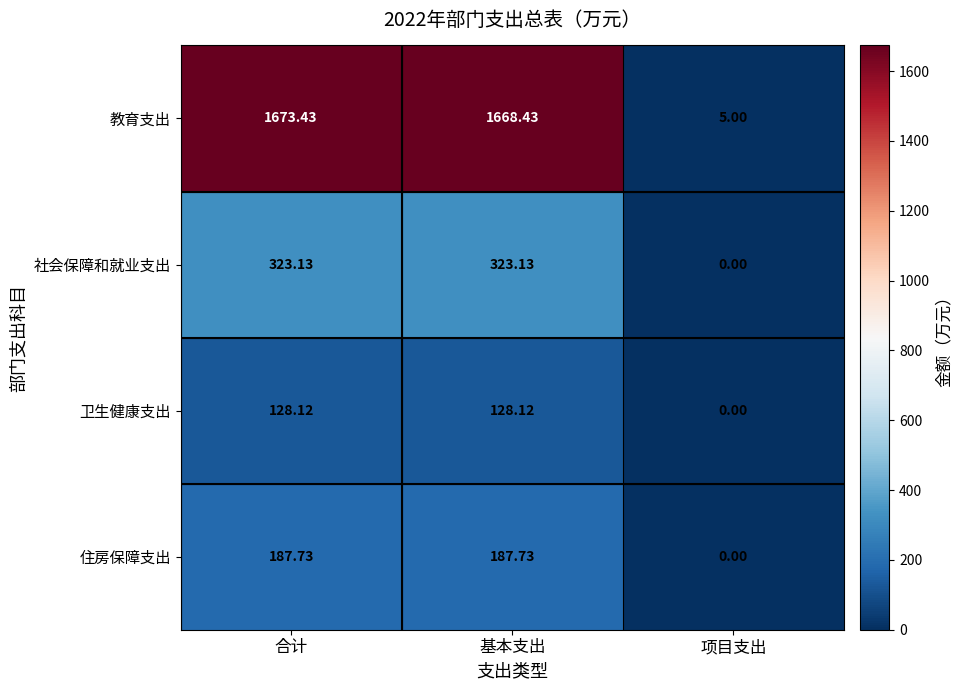

Which category has the lowest value in the 教育支出 series?

项目支出